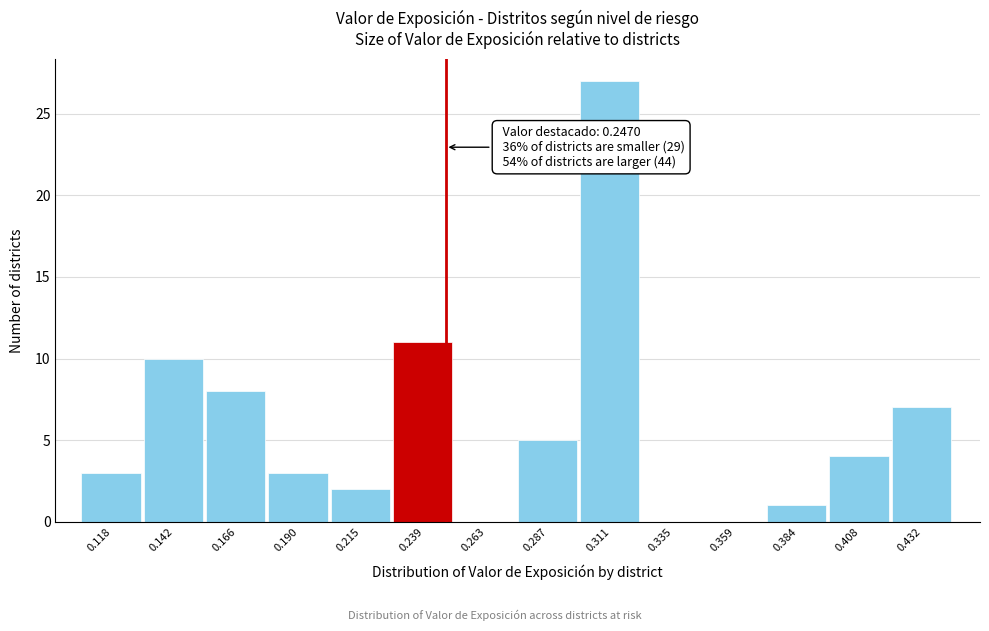

Which range on the x-axis has the tallest bar?

0.300 to 0.325